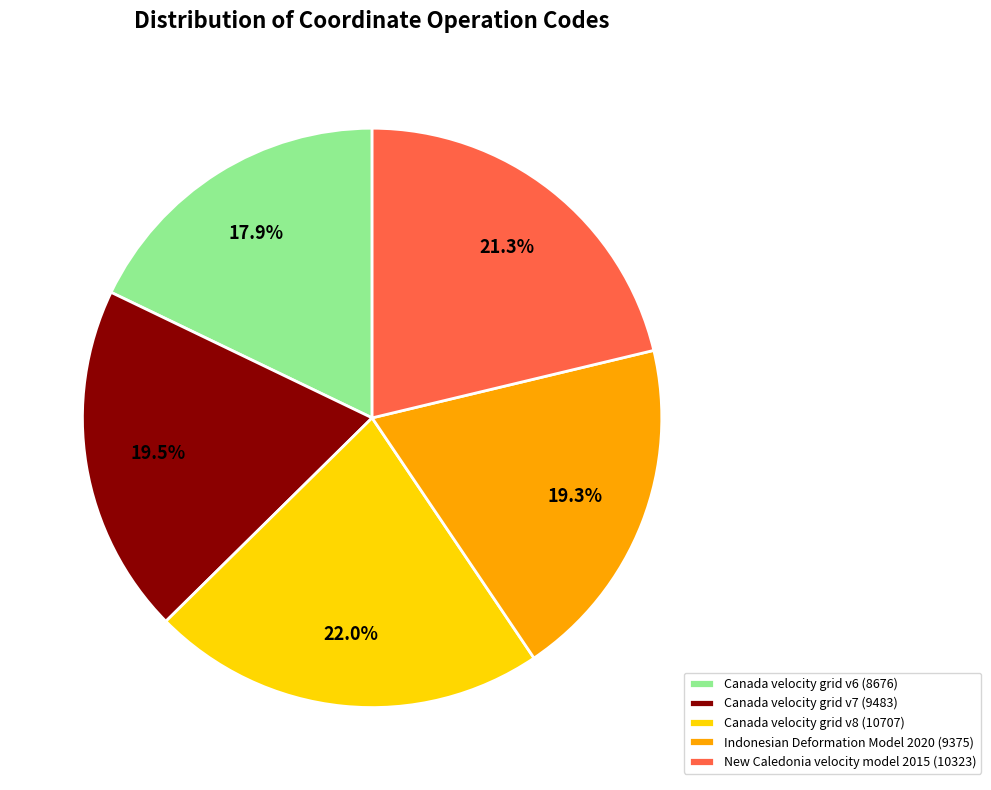

To the nearest percent, what is the difference between the New Caledonia velocity model 2015 and Canada velocity grid v6 slice percentages?

3%